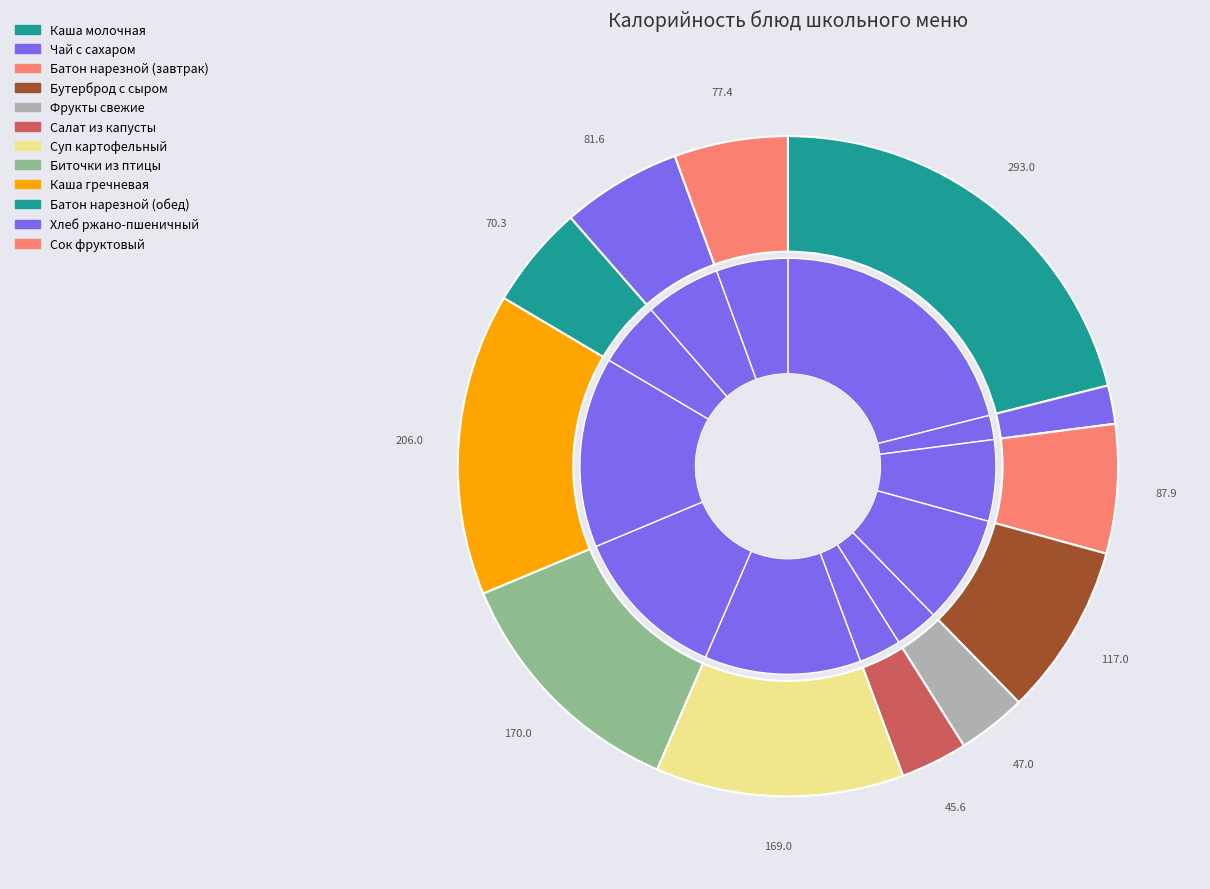

Approximately how many times larger is the value at Батон нарезной (обед) compared to Каша гречневая?

0.3